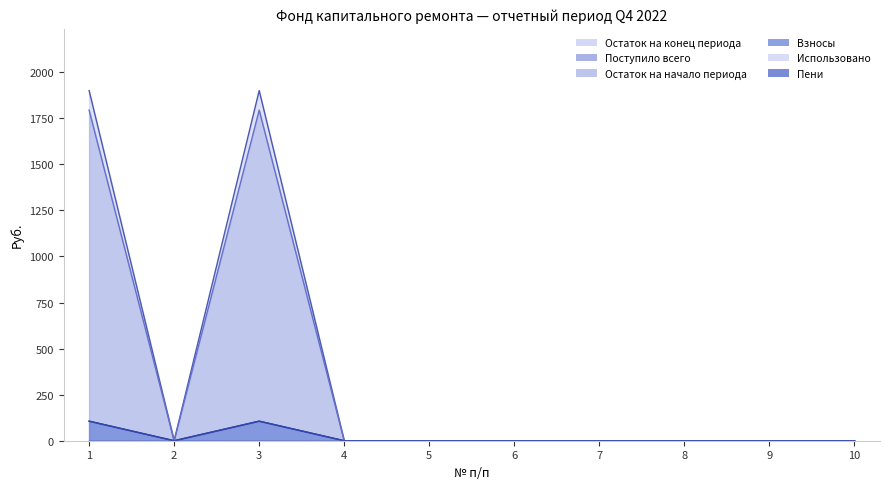

What is the sum of all Взносы values?

212.3